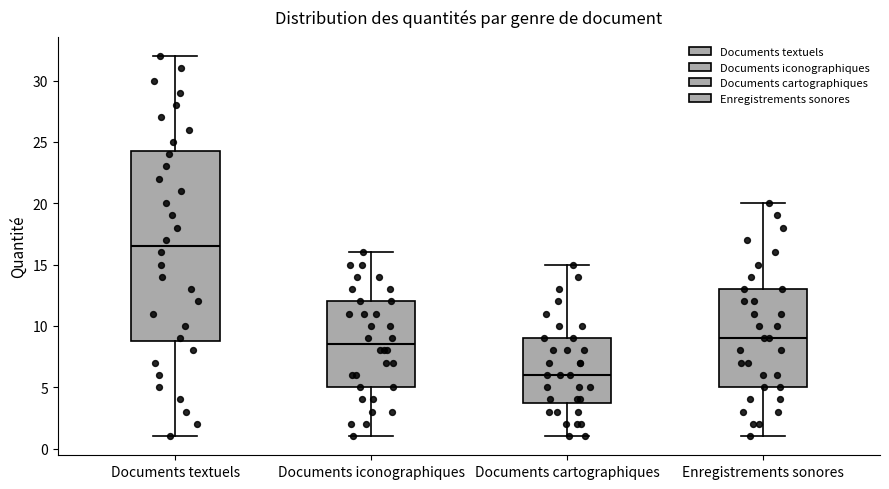

Which box is the tallest, from its lower edge to its upper edge?

Documents textuels